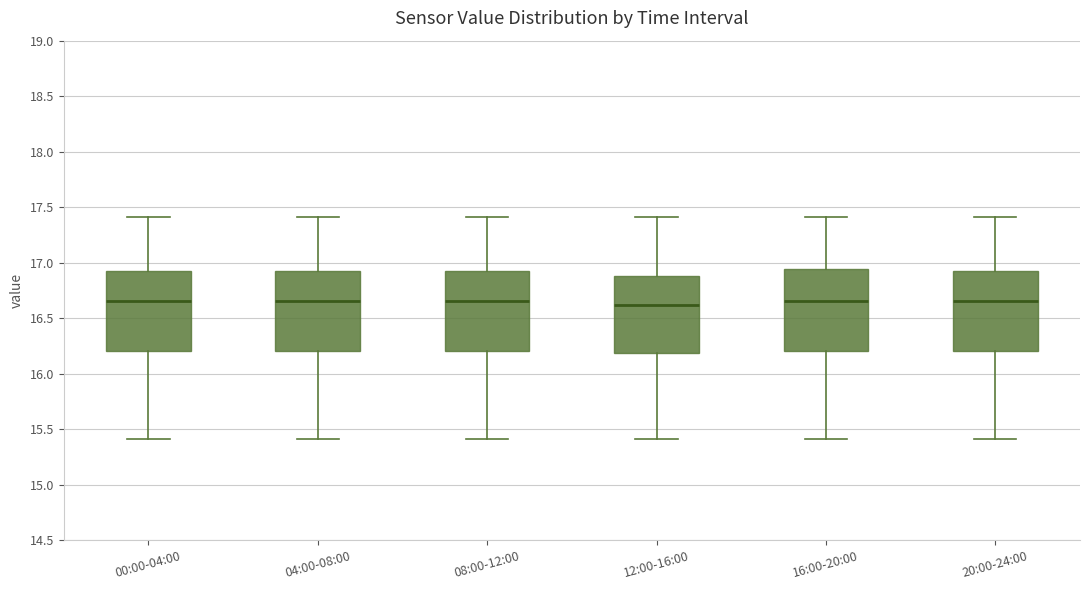

Reading left to right, transcribe this box plot: for each box, give where its median line is, the range the box spans, and where its two whiskers end, as read against the y-axis. The values are not printed on the chart, so give them approximately, as read against the axis.

00:00-04:00: median 16.65, box 16.20 to 16.95, whiskers 15.40 to 17.40
04:00-08:00: median 16.65, box 16.20 to 16.95, whiskers 15.40 to 17.40
08:00-12:00: median 16.65, box 16.20 to 16.95, whiskers 15.40 to 17.40
12:00-16:00: median 16.60, box 16.20 to 16.90, whiskers 15.40 to 17.40
16:00-20:00: median 16.65, box 16.20 to 16.95, whiskers 15.40 to 17.40
20:00-24:00: median 16.65, box 16.20 to 16.95, whiskers 15.40 to 17.40